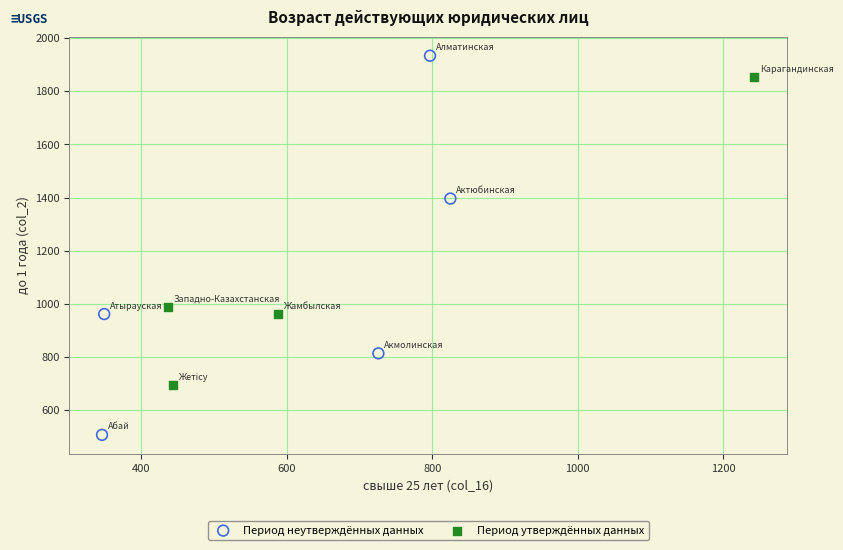

Which series has the largest Y range (max minus min)?

Период неутверждённых данных